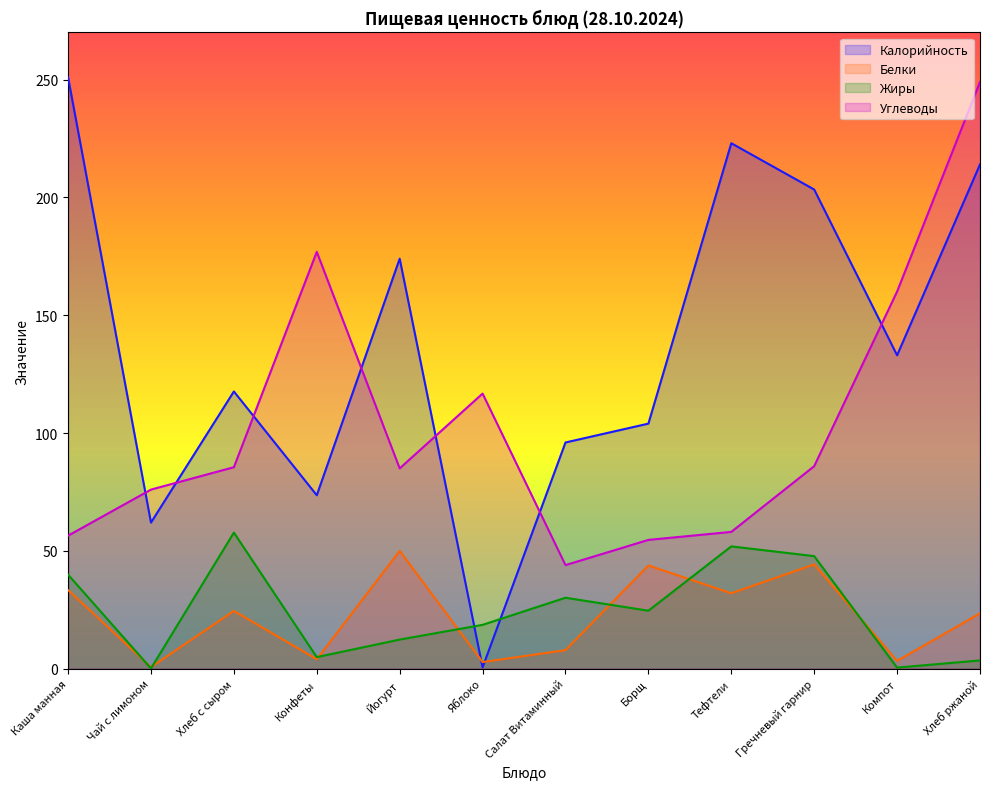

True or false: Белки has more than 0 interior local peaks.

True